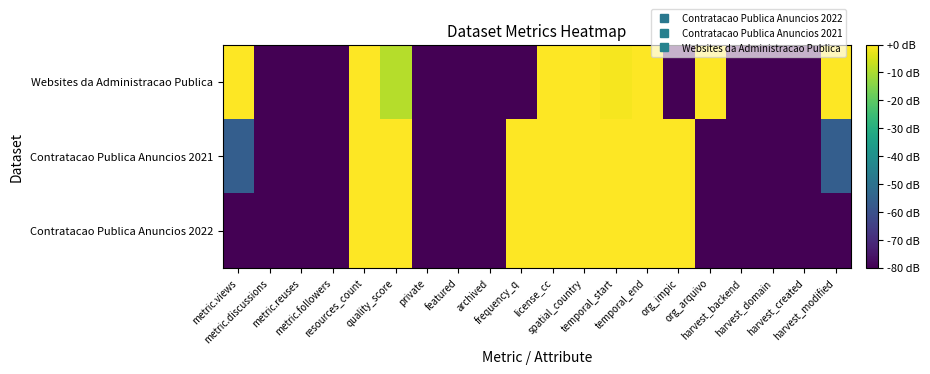

Reading left to right, transcribe all the data shown in this chart.

Contratacao Publica Anuncios 2022: metric.views=0.0	metric.discussions=0.0	metric.reuses=0.0	metric.followers=0.0	resources_count=1.0	quality_score=1.0	private=0.0	featured=0.0	archived=0.0	frequency_q=1.0	license_cc=1.0	spatial_country=1.0	temporal_start=1.0	temporal_end=1.0	org_impic=1.0	org_arquivo=0.0	harvest_backend=0.0	harvest_domain=0.0	harvest_created=0.0	harvest_modified=0.0
Contratacao Publica Anuncios 2021: metric.views=0.3	metric.discussions=0.0	metric.reuses=0.0	metric.followers=0.0	resources_count=1.0	quality_score=1.0	private=0.0	featured=0.0	archived=0.0	frequency_q=1.0	license_cc=1.0	spatial_country=1.0	temporal_start=1.0	temporal_end=1.0	org_impic=1.0	org_arquivo=0.0	harvest_backend=0.0	harvest_domain=0.0	harvest_created=0.0	harvest_modified=0.3
Websites da Administracao Publica: metric.views=1.0	metric.discussions=0.0	metric.reuses=0.0	metric.followers=0.0	resources_count=1.0	quality_score=0.9	private=0.0	featured=0.0	archived=0.0	frequency_q=0.0	license_cc=1.0	spatial_country=1.0	temporal_start=1.0	temporal_end=1.0	org_impic=0.0	org_arquivo=1.0	harvest_backend=0.0	harvest_domain=0.0	harvest_created=0.0	harvest_modified=1.0